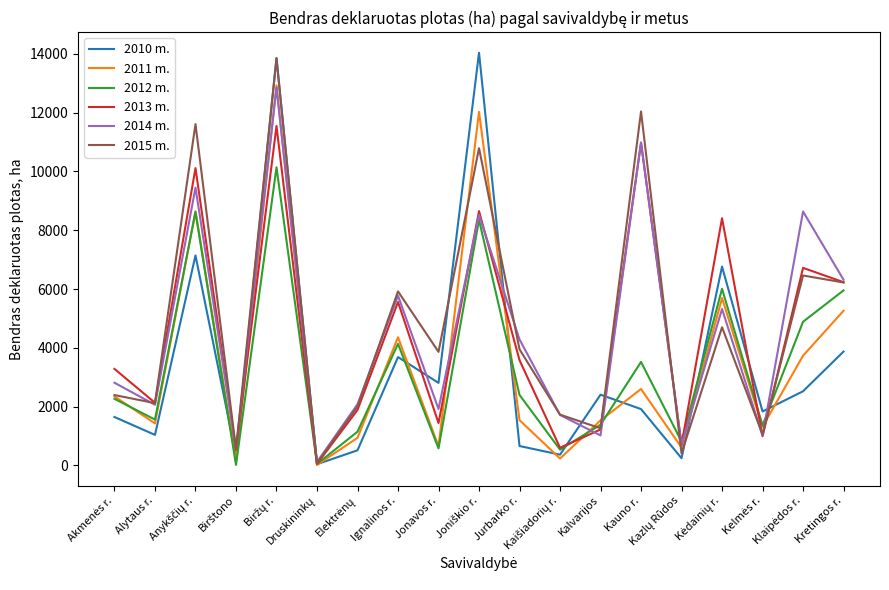

Which series has the largest total across all categories?

2015 m.